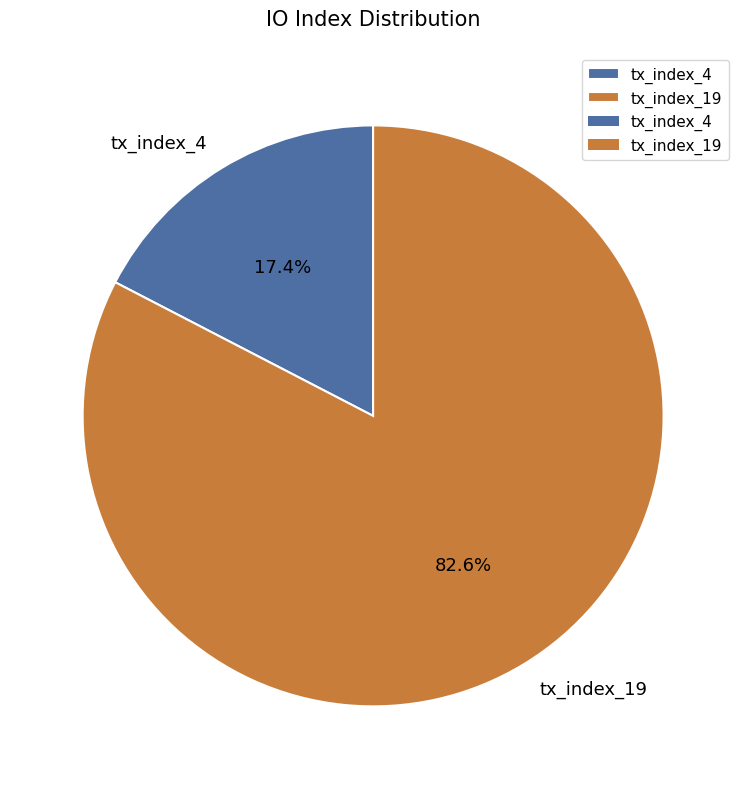

What is the majority slice?

tx_index_19